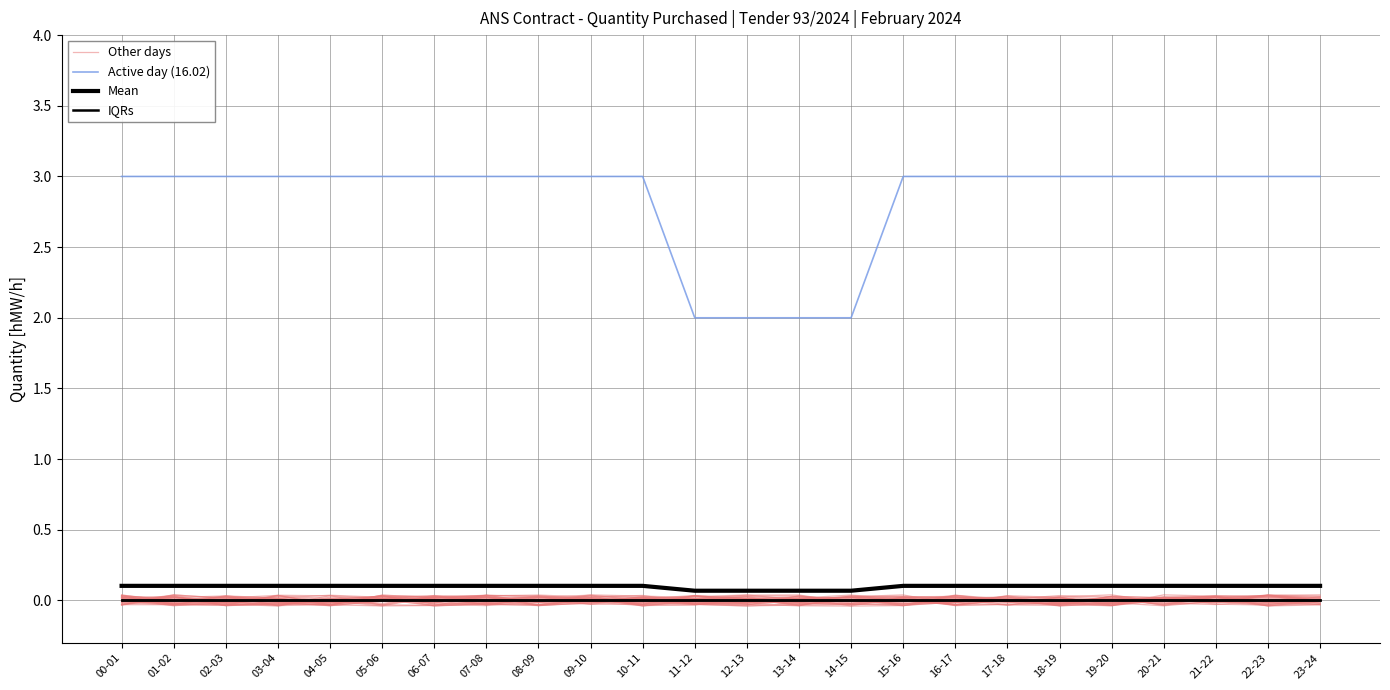

At how many categories does at least one series exceed 2?

20